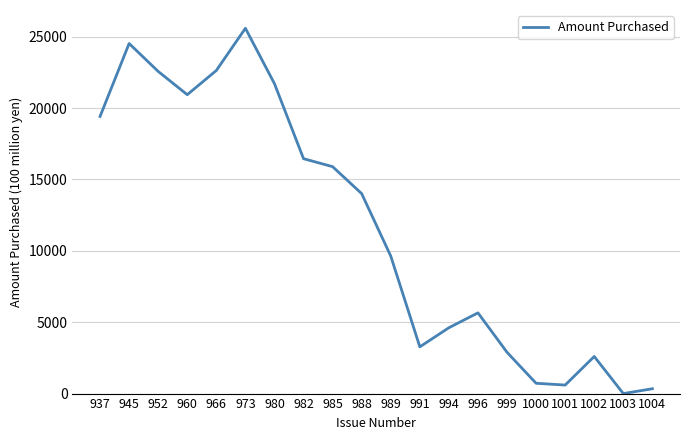

What is the difference between the maximum and minimum values?

25587